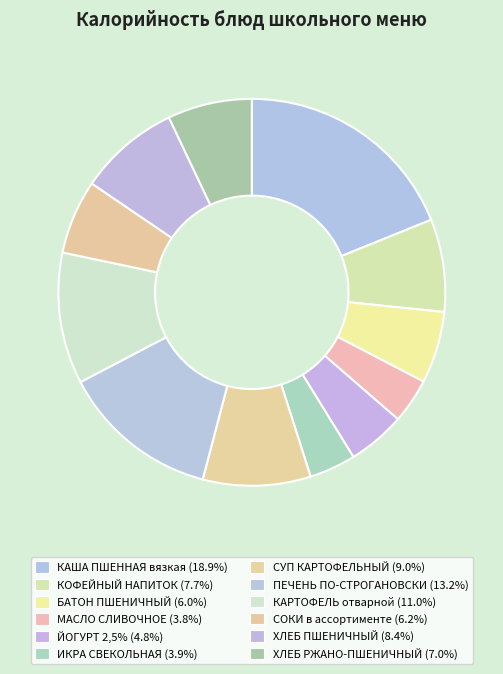

What is the change in value from КАША ПШЕННАЯ вязкая to СУП КАРТОФЕЛЬНЫЙ?

-137.1